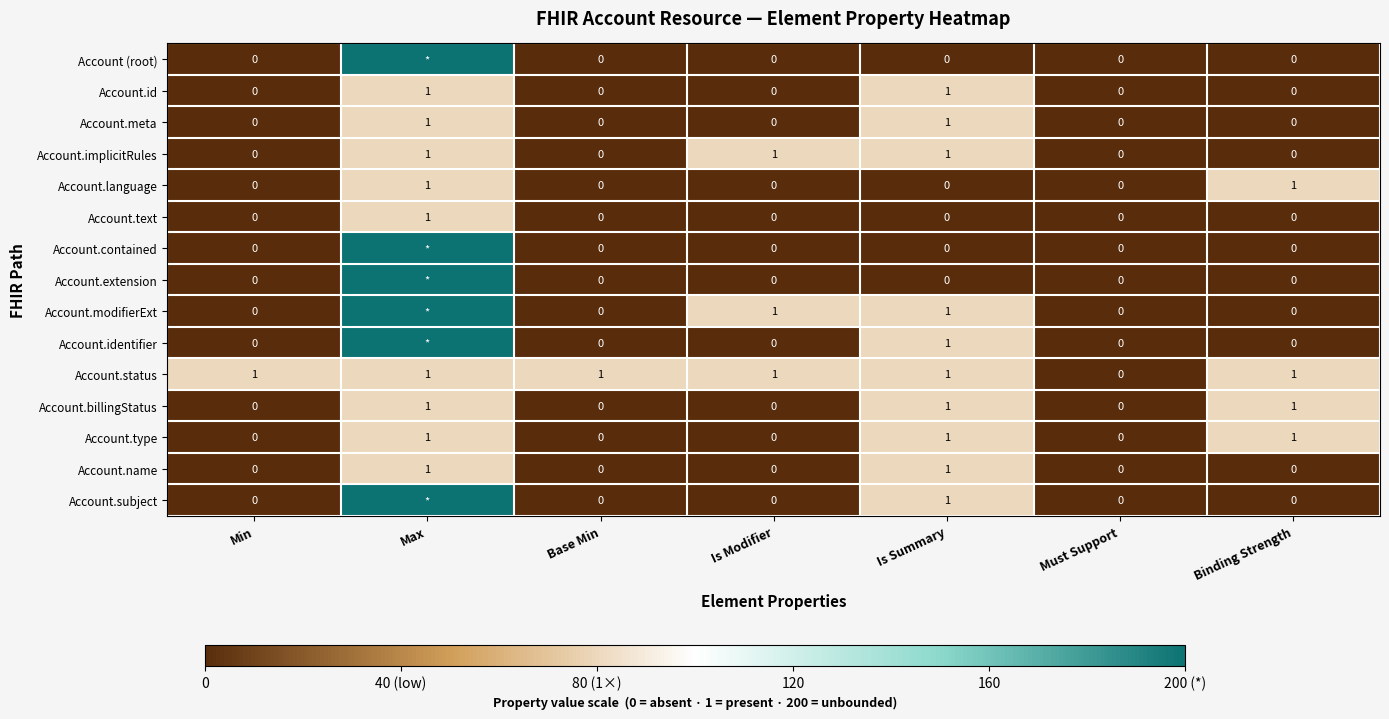

The value of Account.meta at Is Summary is 1. True or false?

True